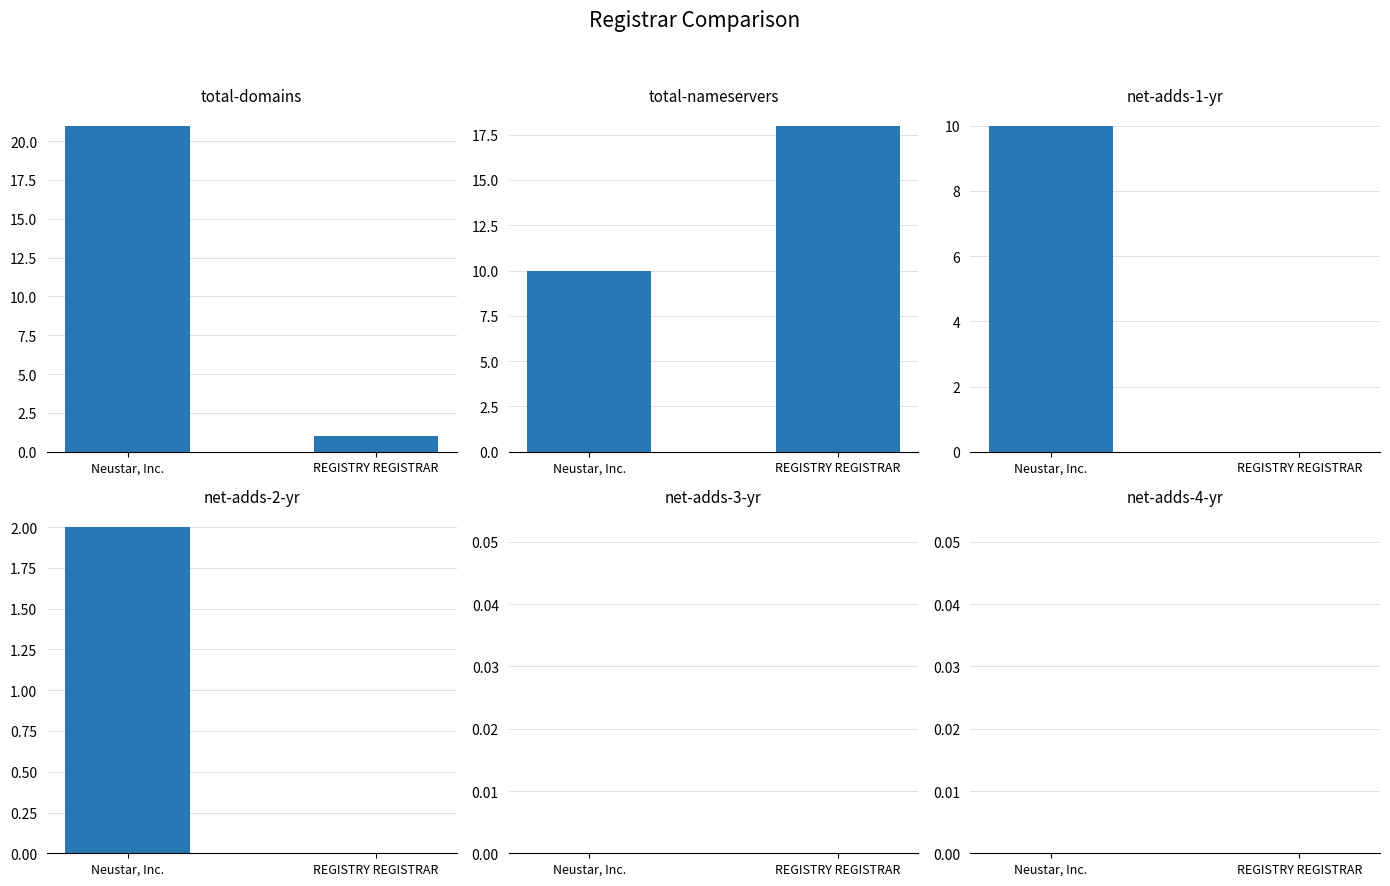

At how many categories does at least one series exceed 8?

2